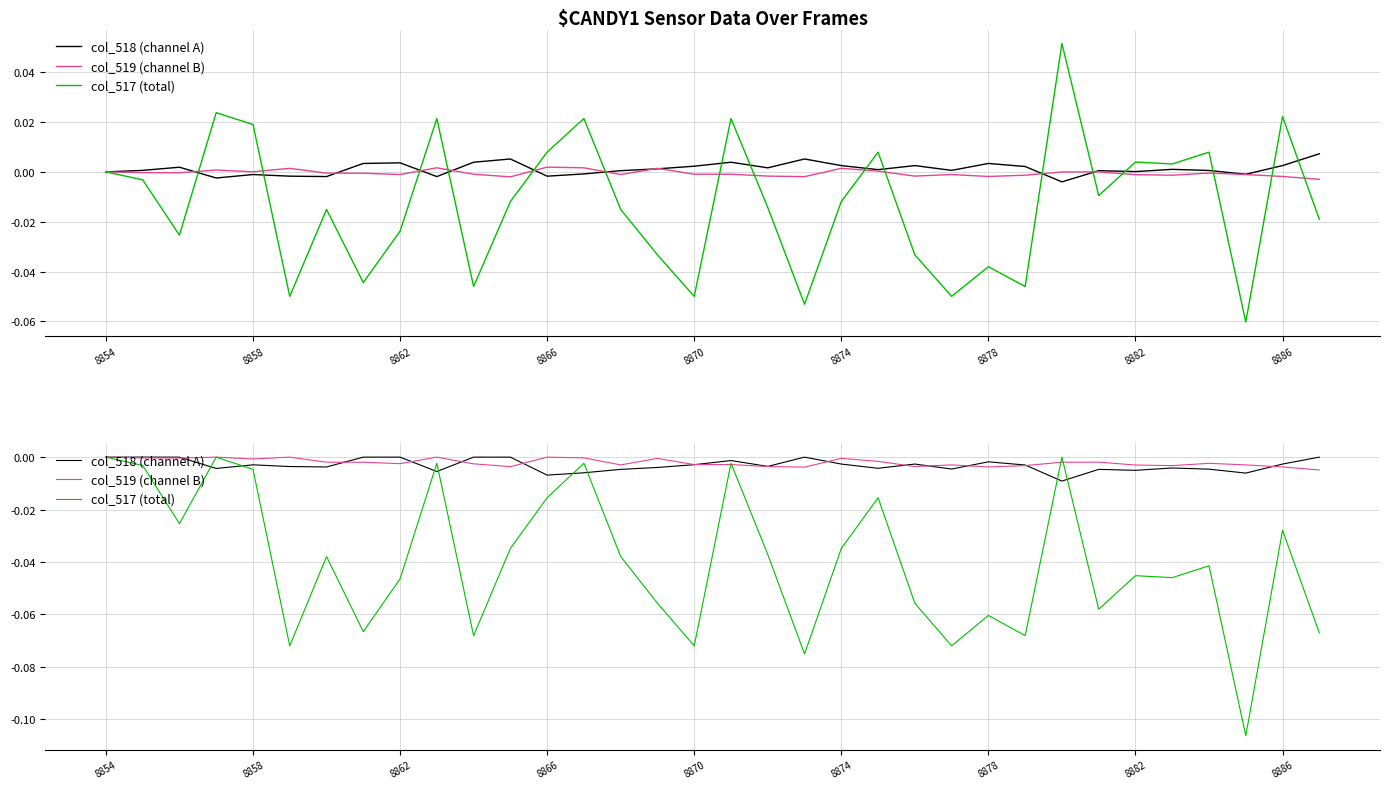

Reading left to right, what are all the values shown in this chart?

col_518 (channel A): 0.0	0.0	0.0	-0.0	-0.0	-0.0	-0.0	0.0	0.0	-0.0	0.0	0.0	-0.0	-0.0	-0.0	-0.0	-0.0	-0.0	-0.0	0.0	-0.0	-0.0	-0.0	-0.0	-0.0	-0.0	-0.0	-0.0	-0.0	-0.0	-0.0	-0.0	-0.0	0.0
col_519 (channel B): 0.0	-0.0	-0.0	0.0	-0.0	0.0	-0.0	-0.0	-0.0	0.0	-0.0	-0.0	0.0	-0.0	-0.0	-0.0	-0.0	-0.0	-0.0	-0.0	-0.0	-0.0	-0.0	-0.0	-0.0	-0.0	-0.0	-0.0	-0.0	-0.0	-0.0	-0.0	-0.0	-0.0
col_517 (total): 0.0	-0.0	-0.0	0.0	-0.0	-0.1	-0.0	-0.1	-0.0	-0.0	-0.1	-0.0	-0.0	-0.0	-0.0	-0.1	-0.1	-0.0	-0.0	-0.1	-0.0	-0.0	-0.1	-0.1	-0.1	-0.1	0.0	-0.1	-0.0	-0.0	-0.0	-0.1	-0.0	-0.1